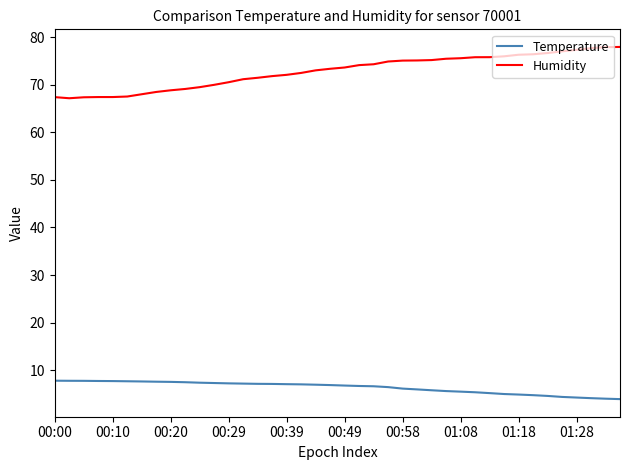

Which series has the largest total across all categories?

Humidity